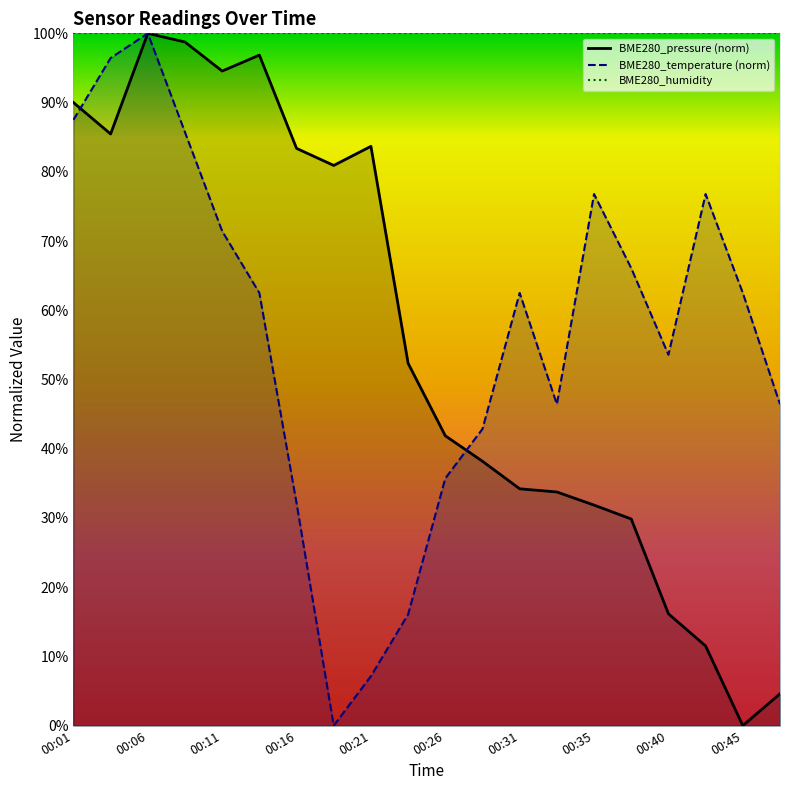

Does the chart display data point markers on the line(s)?

No